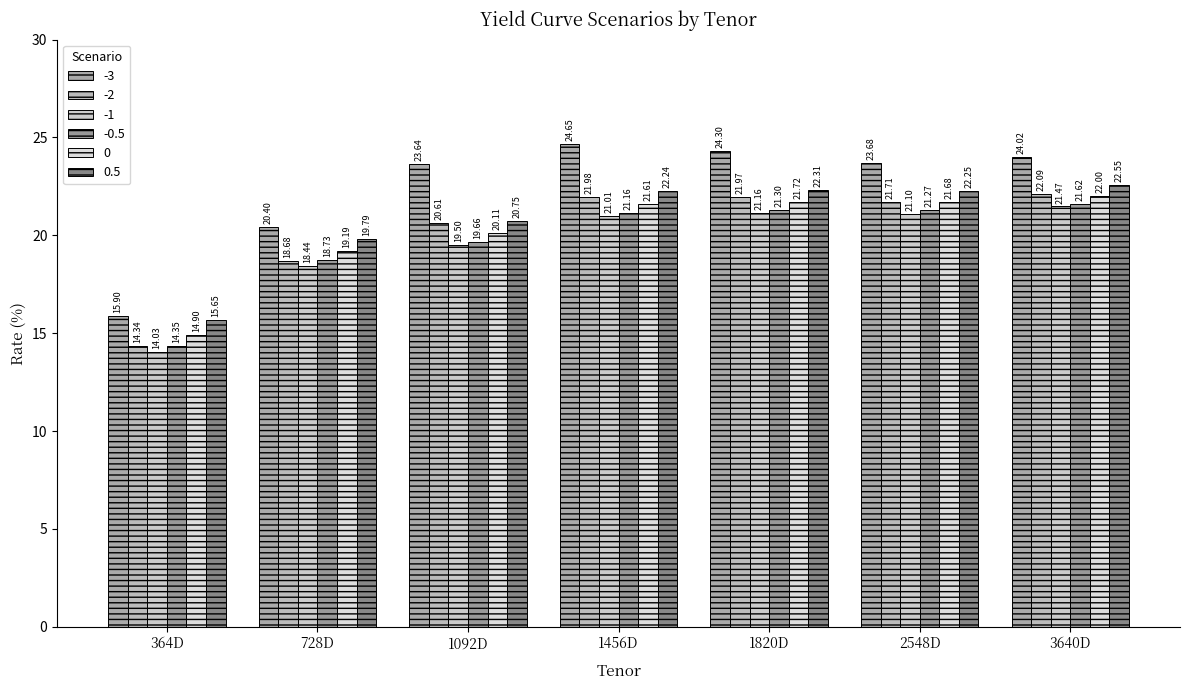

True or false: -1 has a value of 23.7 at 364D.

False